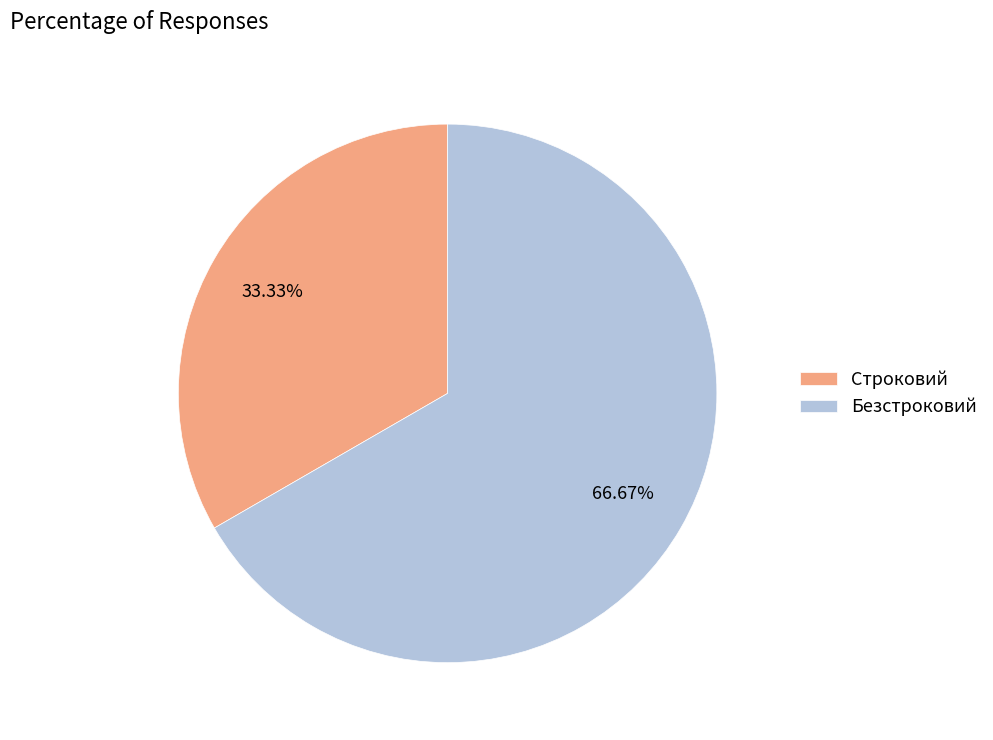

Which category has the biggest portion of the pie?

Безстроковий